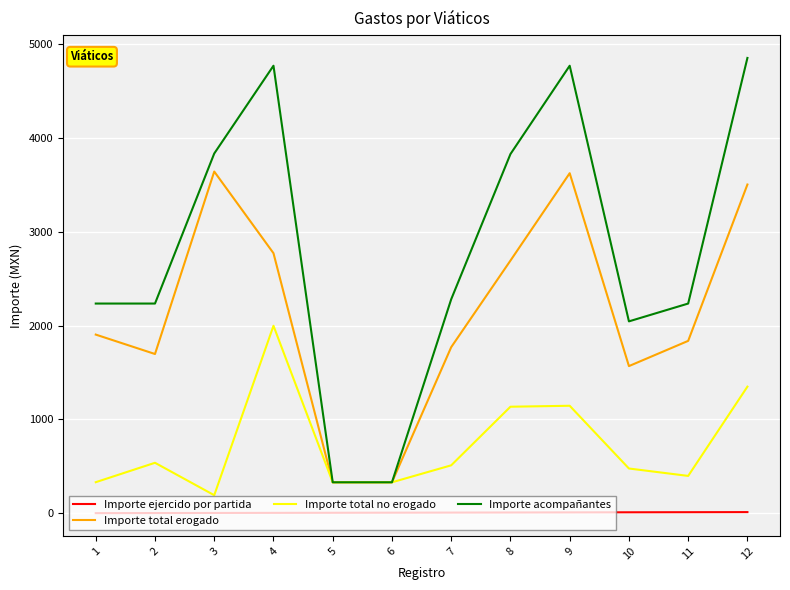

Is this an area chart (filled region under the line)?

No